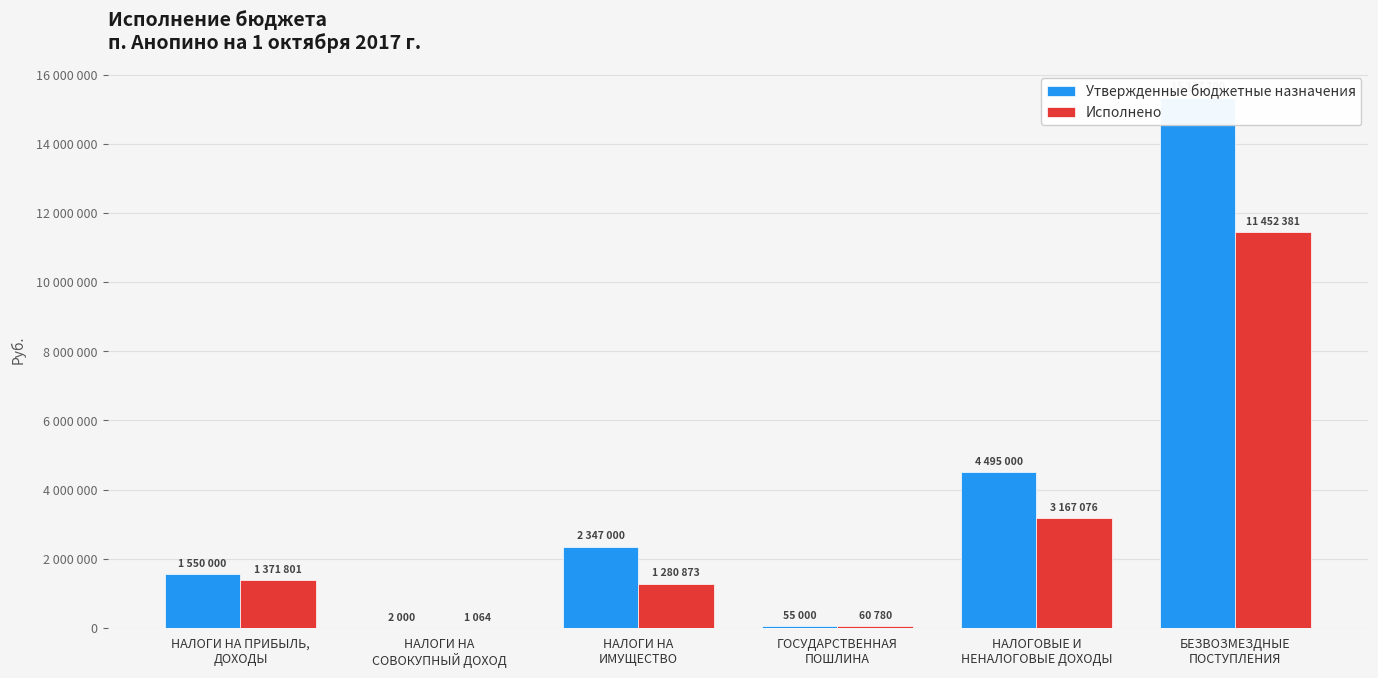

Which category has the lowest value in the Исполнено series?

НАЛОГИ НА
СОВОКУПНЫЙ ДОХОД